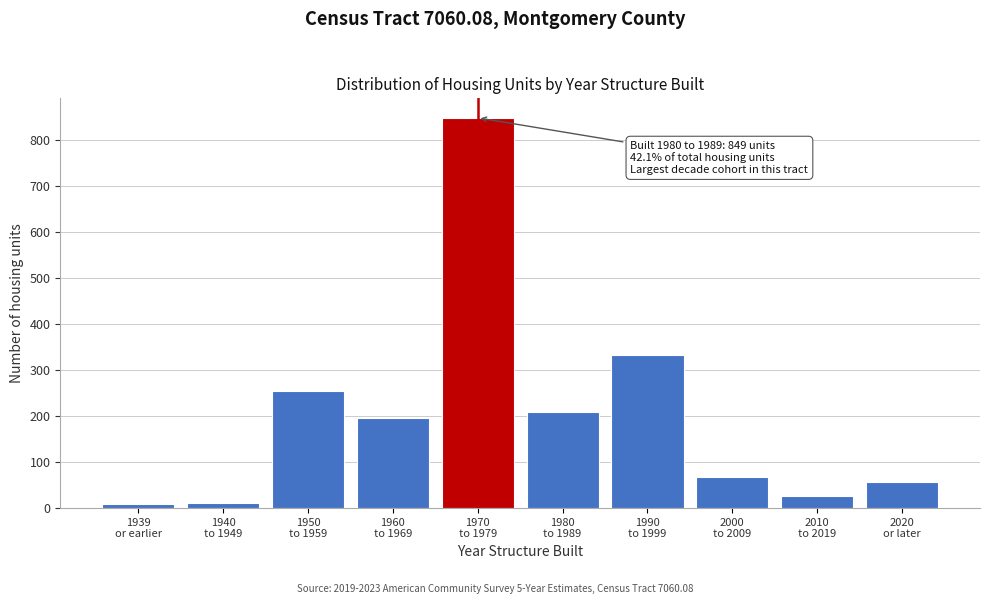

Reading left to right, transcribe all the data shown in this chart.

8	12	255	196	849	209	334	68	27	57